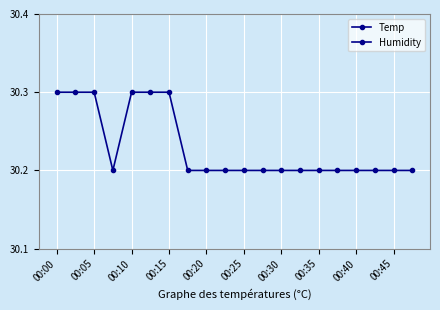

Which series has the largest range (max minus min)?

Temp